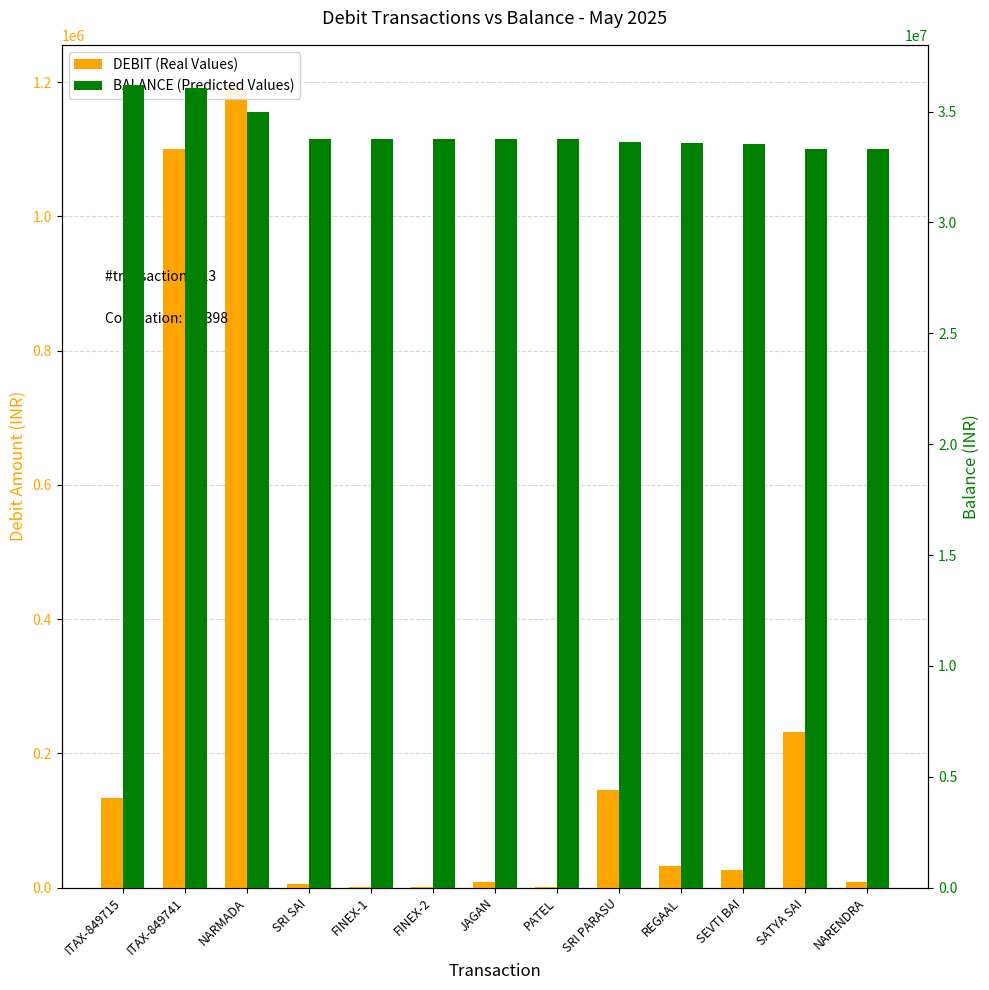

How many bars are there in each group?

2